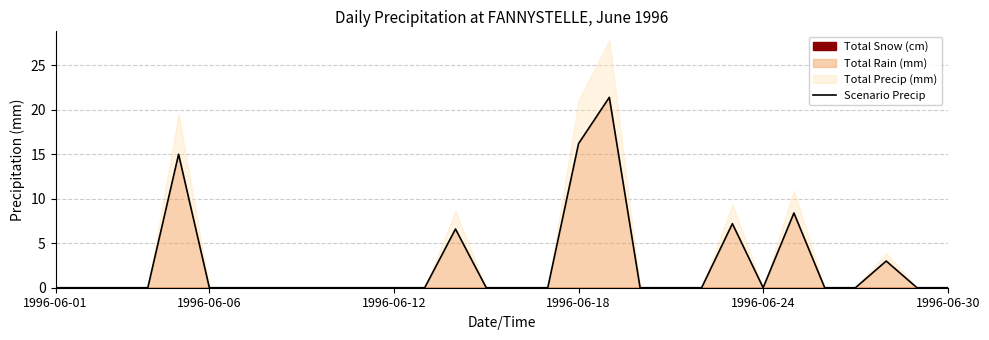

How many lines are shown in the chart?

1